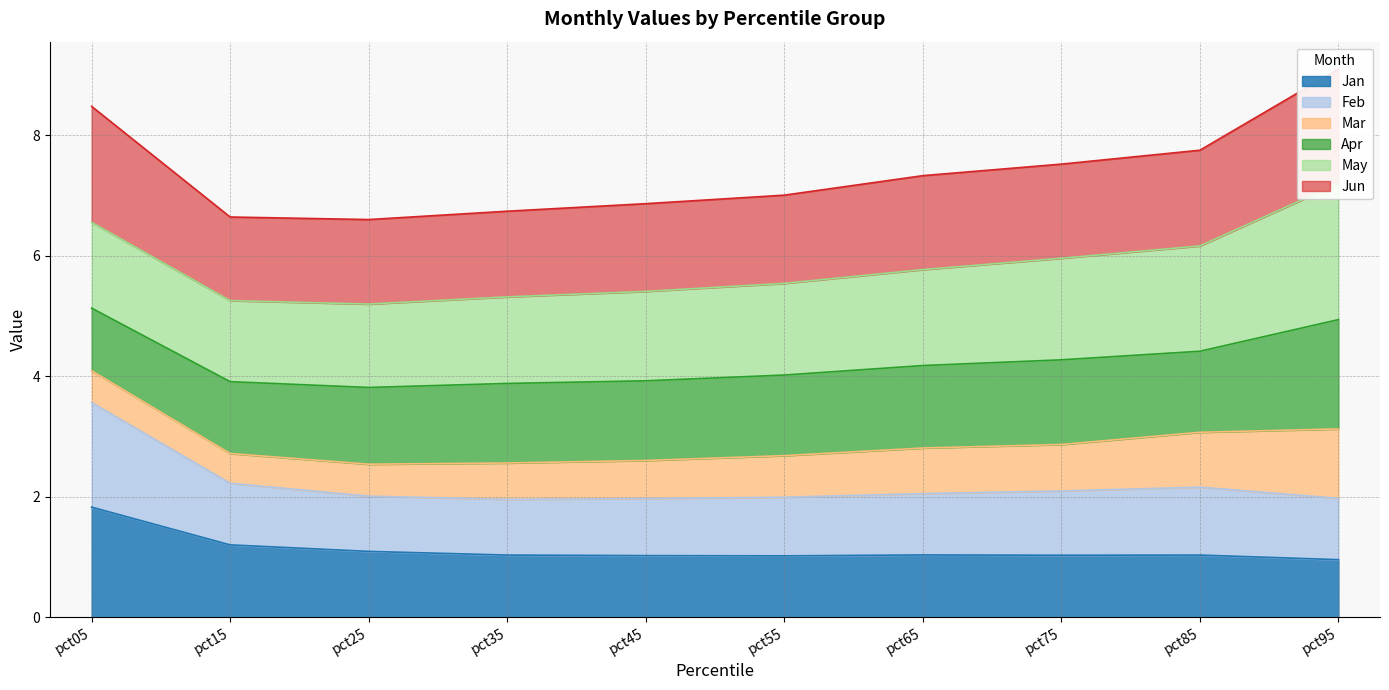

Read the Jan value at pct25.

1.1